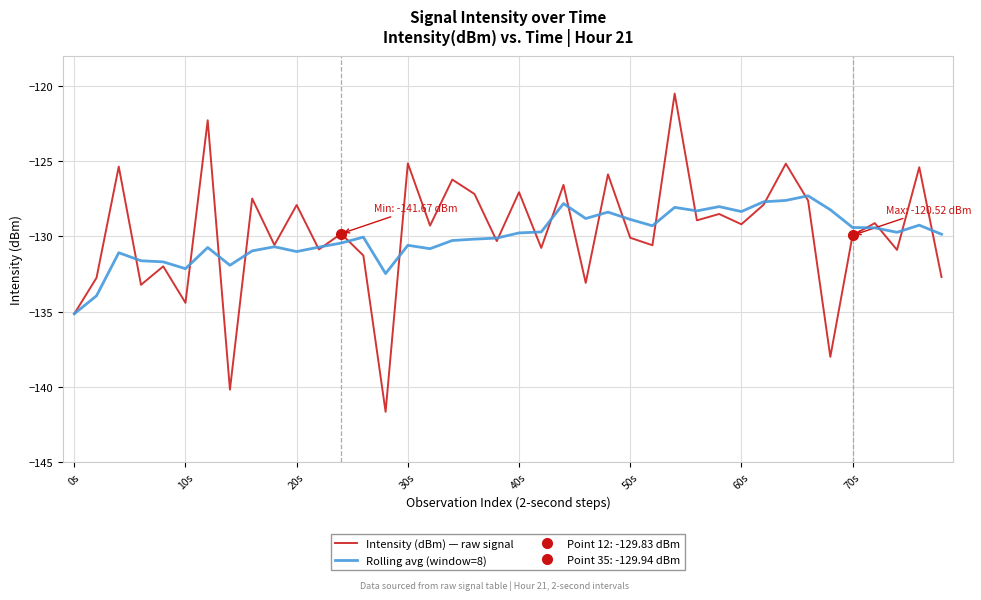

List the series in order of their overall mean, lowest first.

Rolling avg (window=8), Intensity (dBm) — raw signal